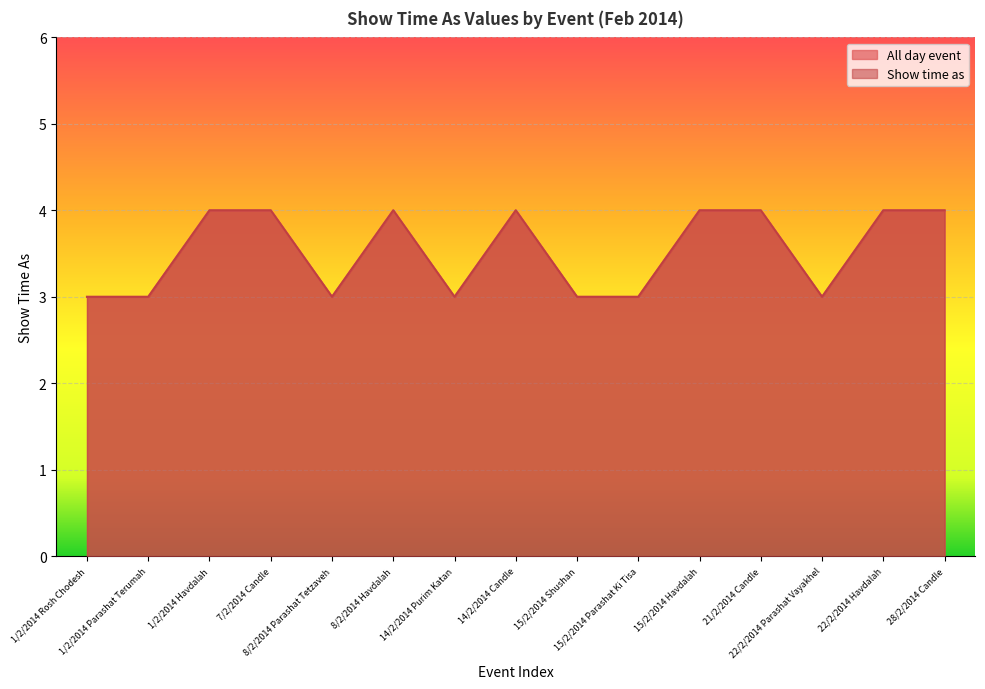

What is the minimum value shown in the chart?

3